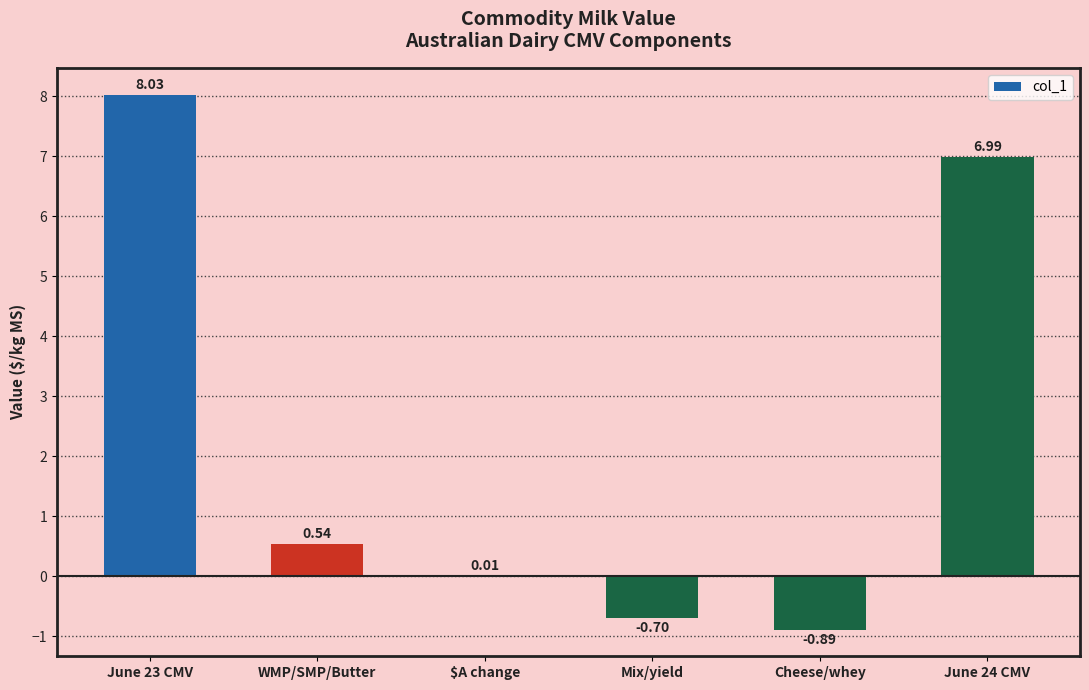

What is the difference between the values at June 23 CMV and WMP/SMP/Butter?

7.5